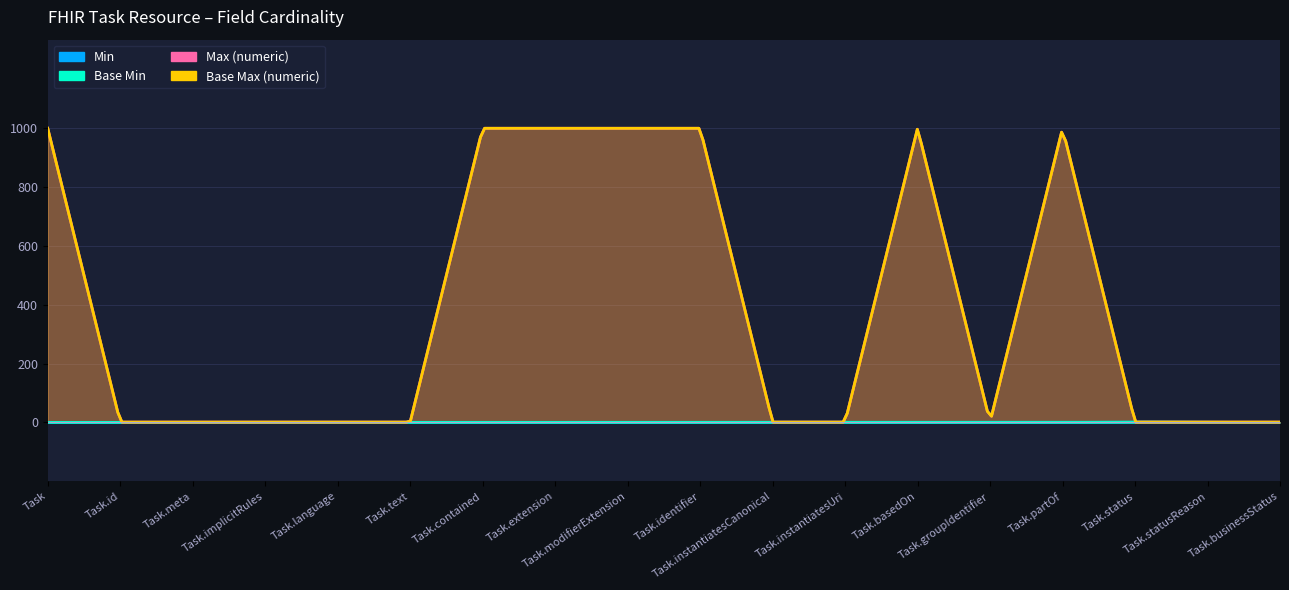

In Max (numeric), how many points are lower than both neighbors (excluding endpoints)?

1